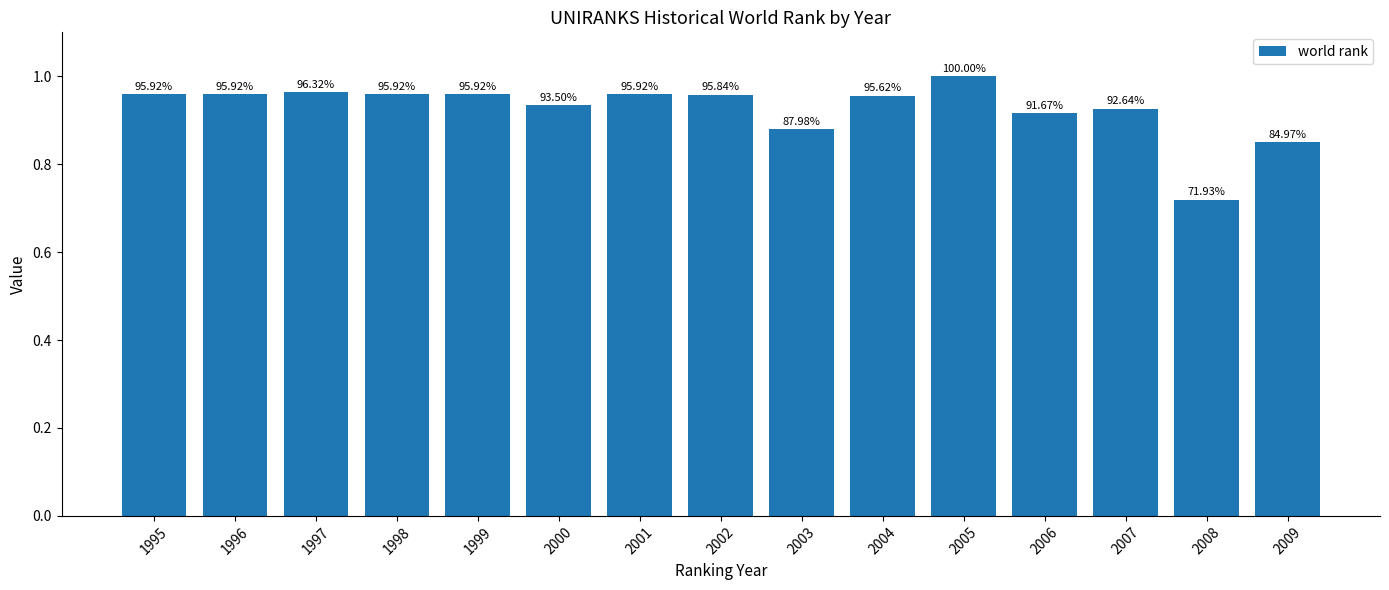

Which category has the lowest value across all series?

2008